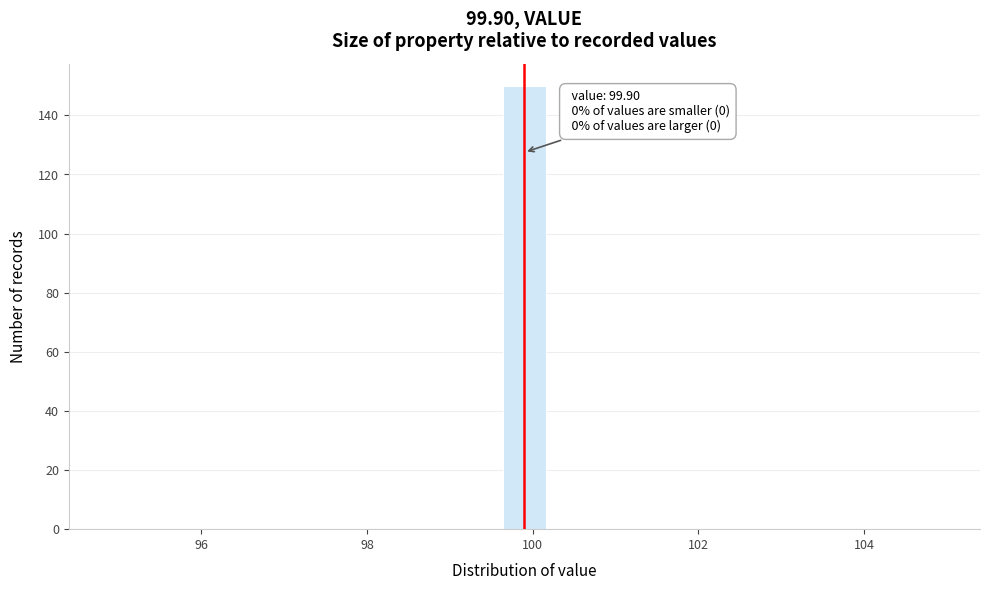

Around what value on the x-axis is the tallest bar? Give the approximate position of its centre, as read against the axis.

100.0